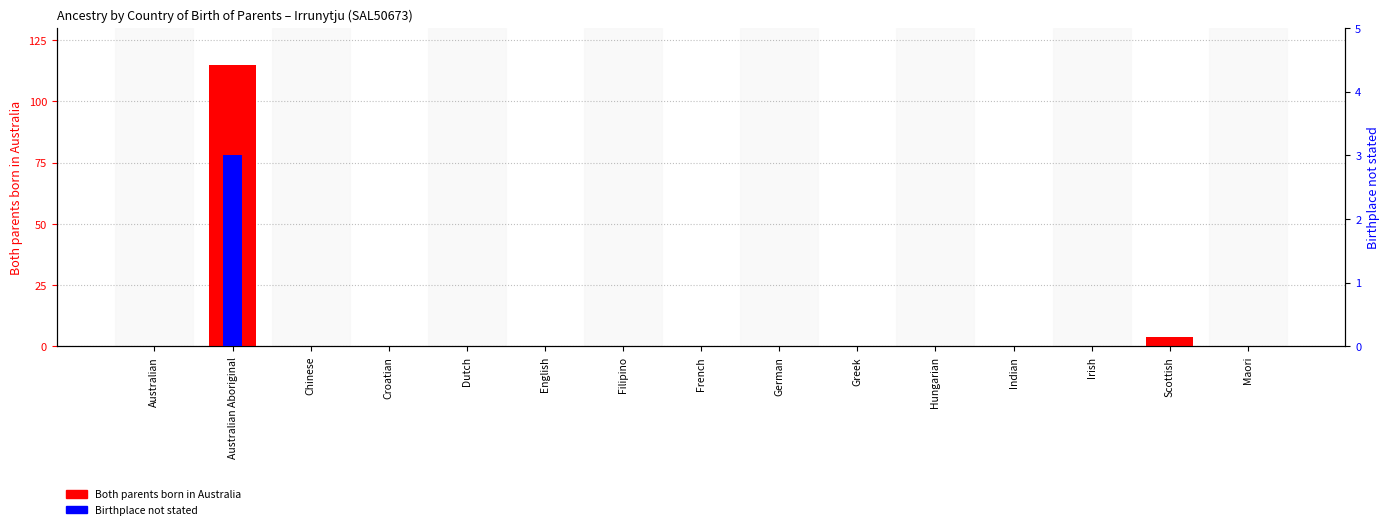

At how many categories does at least one series exceed 81?

1